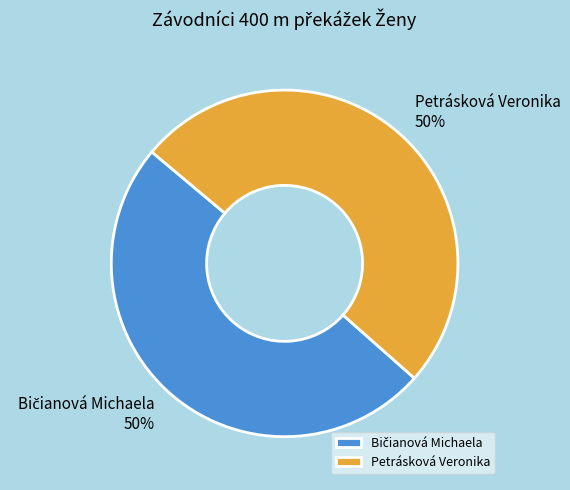

What percentage is the Petrásková Veronika slice, to the nearest percent?

50%